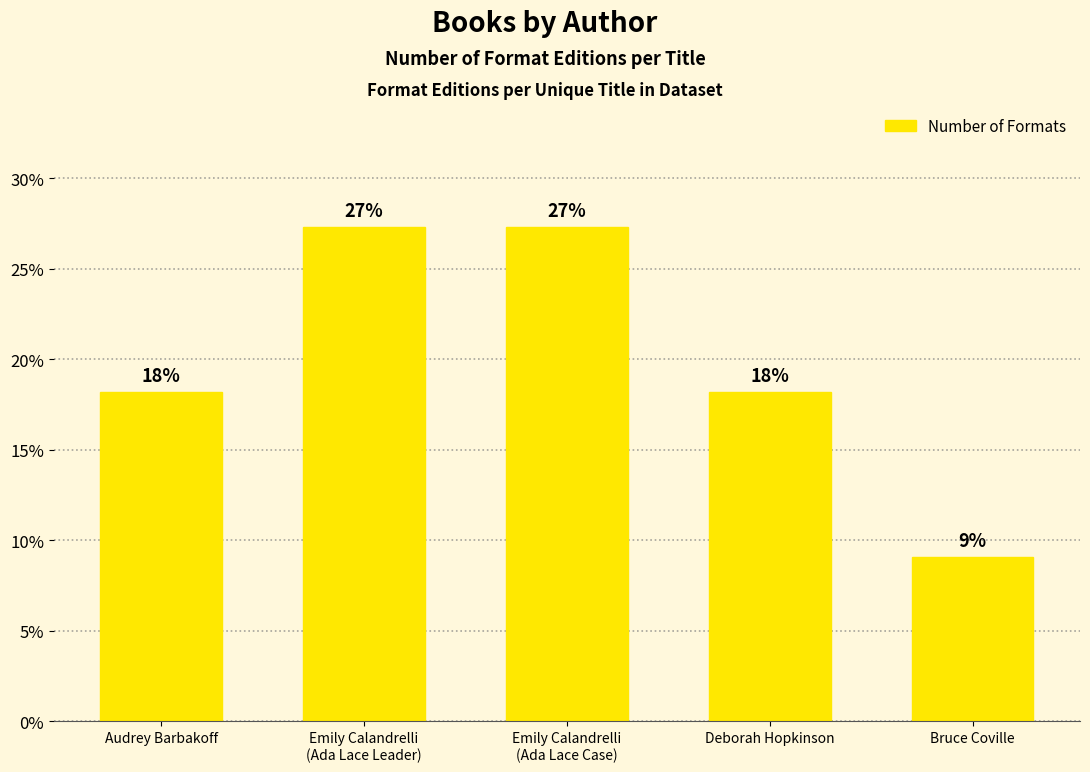

What is the average value?

20.0